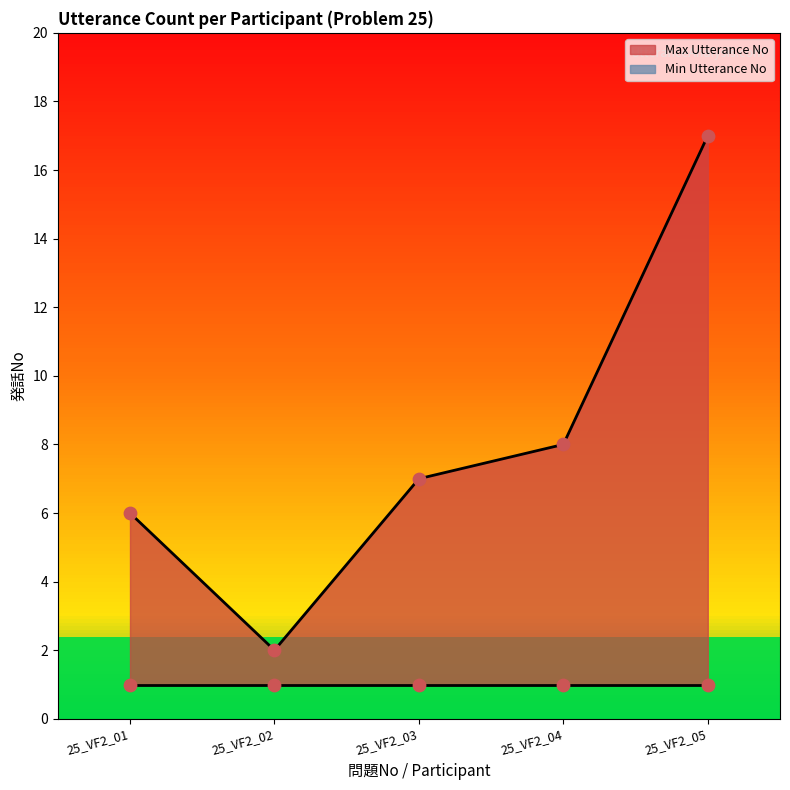

At how many categories does at least one series exceed 16?

1